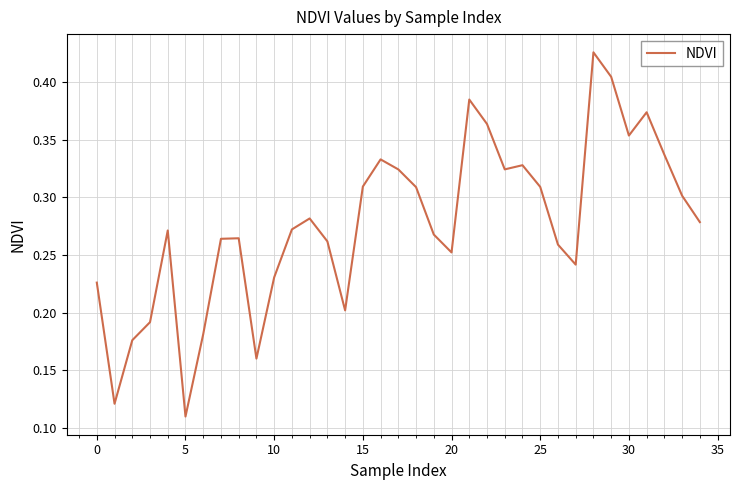

True or false: the data shows 0.1 at 10.

False